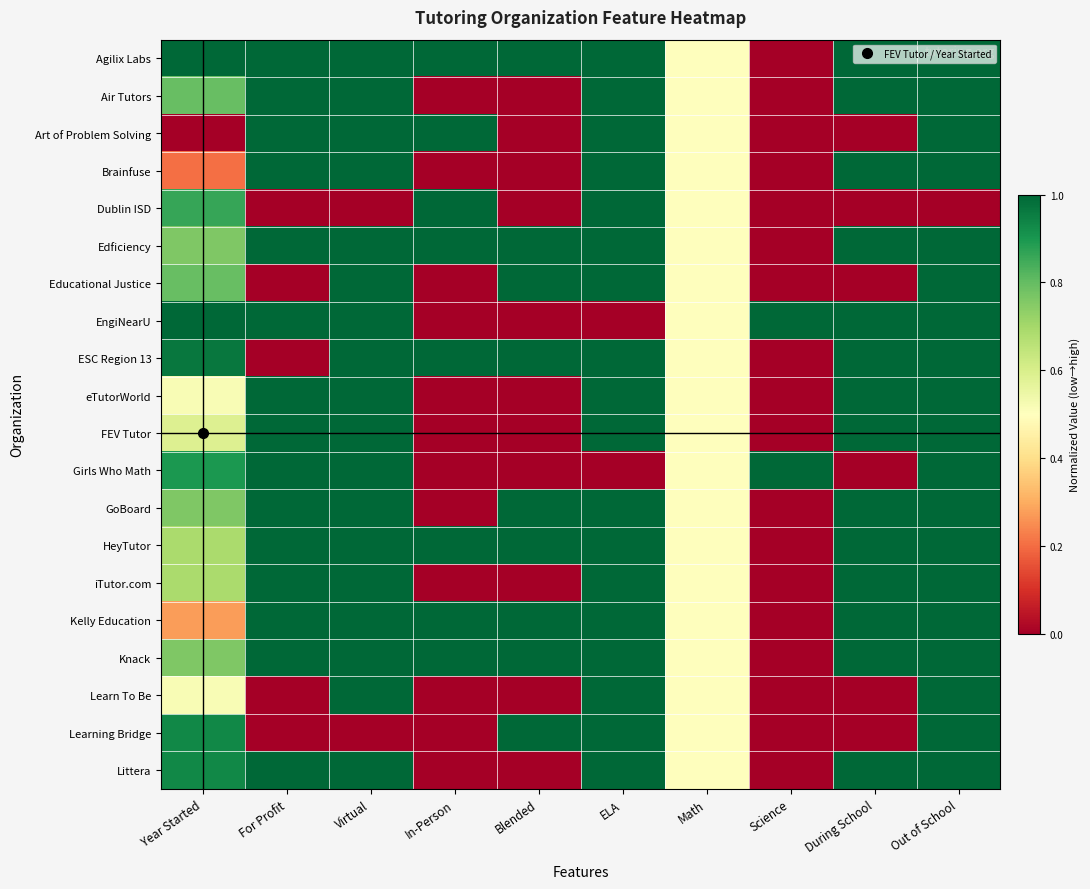

Which label corresponds to the smallest value in the chart?

Science